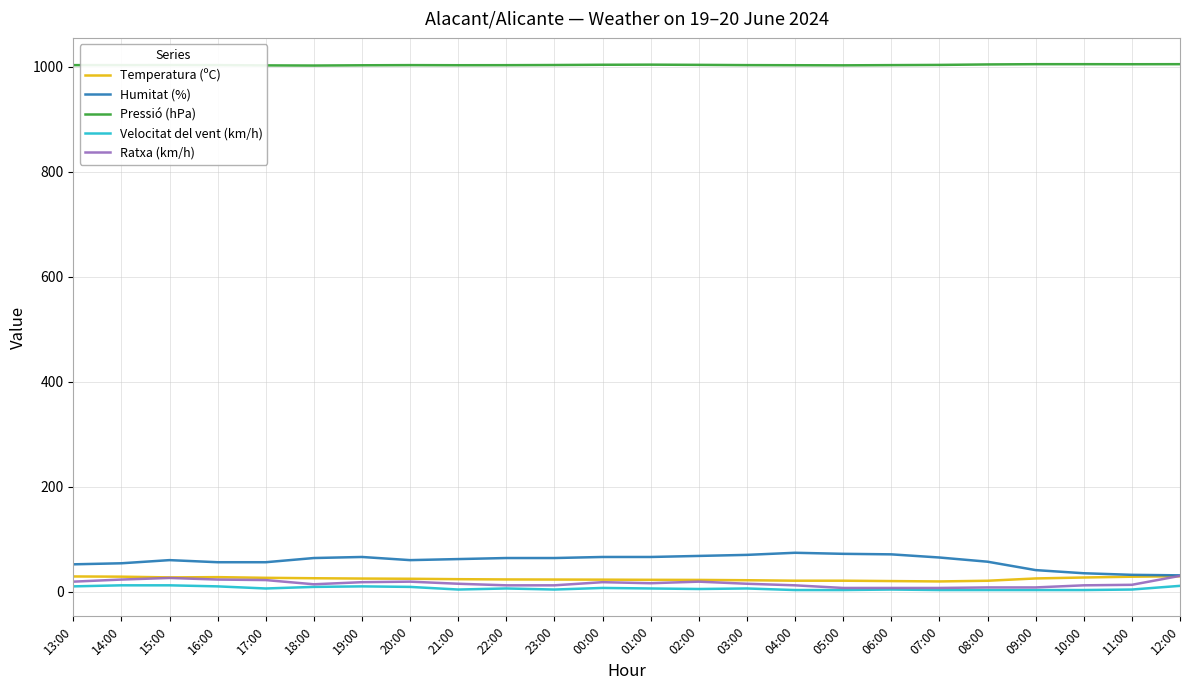

What is the difference between the maximum and minimum values in the Velocitat del vent (km/h) series?

9.0